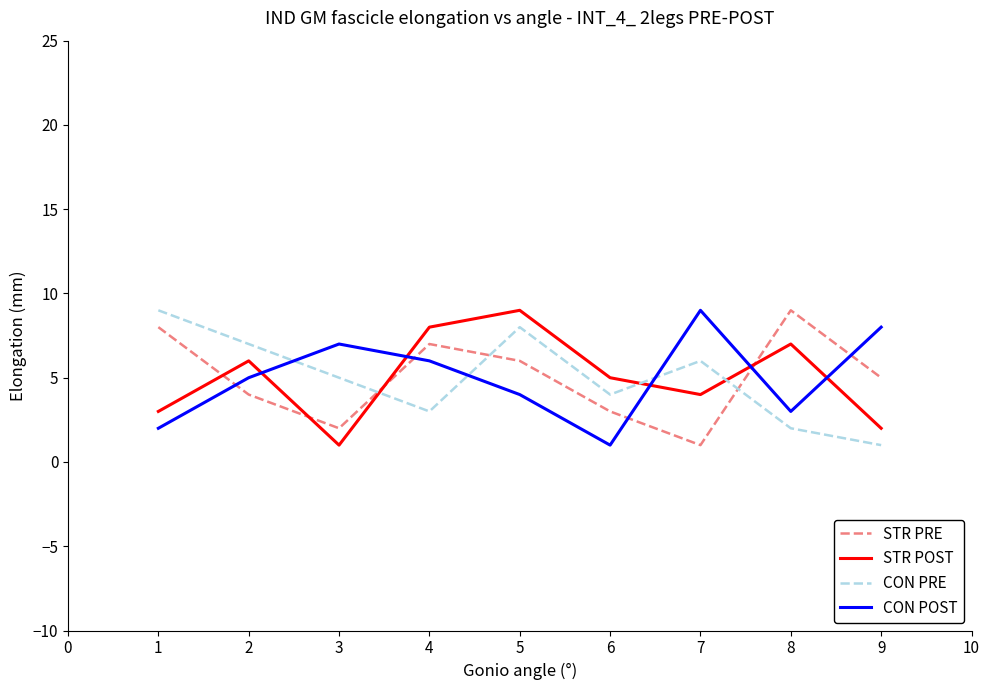

Reading right to left, list all the values displayed in this chart.

STR PRE: 5	9	1	3	6	7	2	4	8
STR POST: 2	7	4	5	9	8	1	6	3
CON PRE: 1	2	6	4	8	3	5	7	9
CON POST: 8	3	9	1	4	6	7	5	2